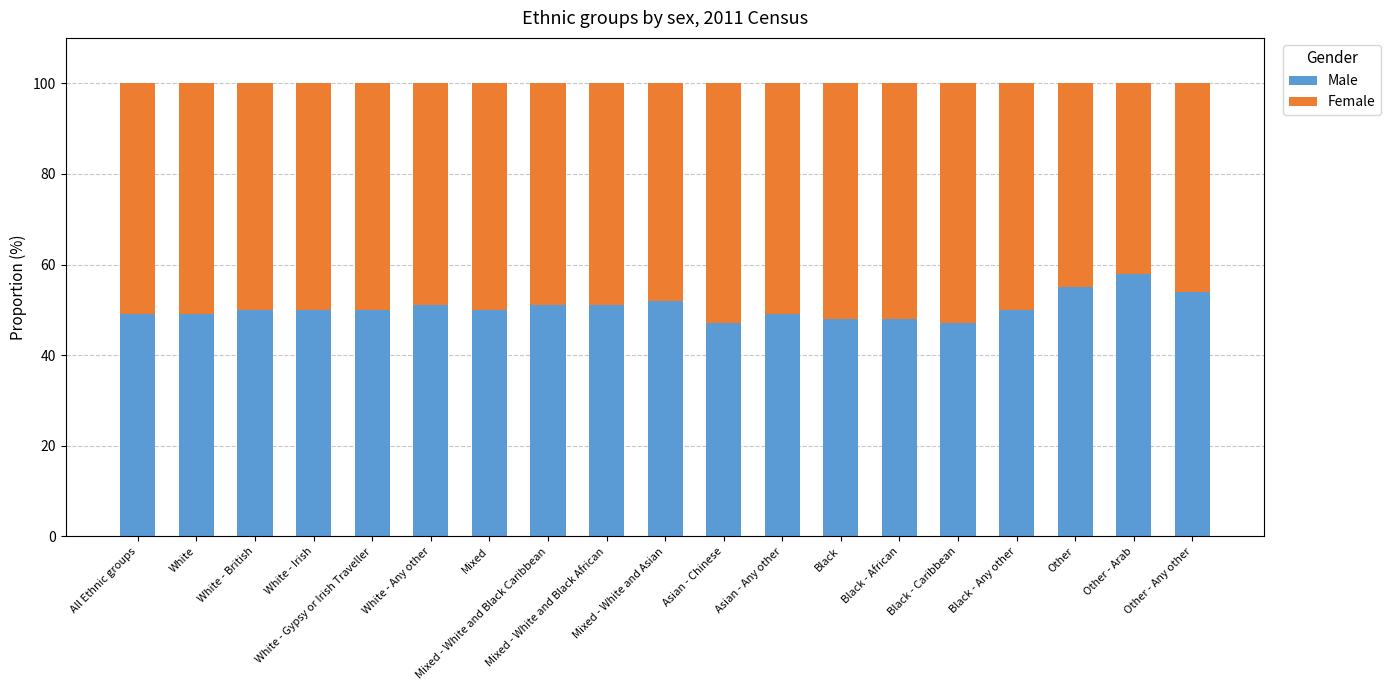

What is the average value of the Male series?

50